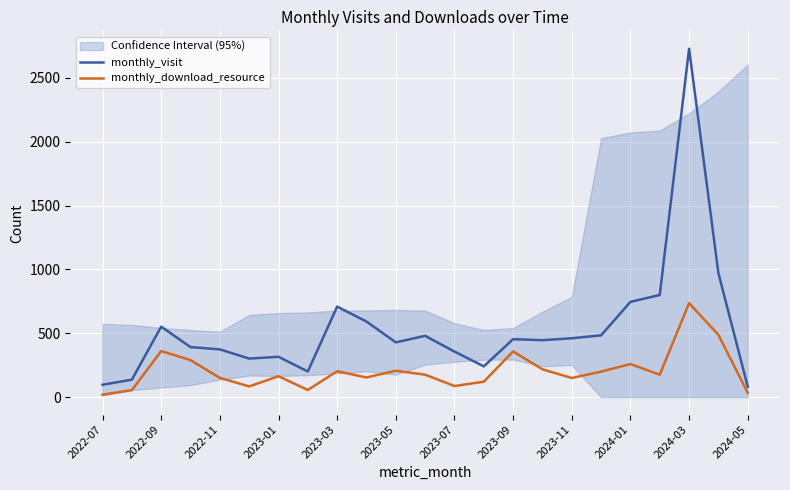

Is this an area chart (filled region under the line)?

No